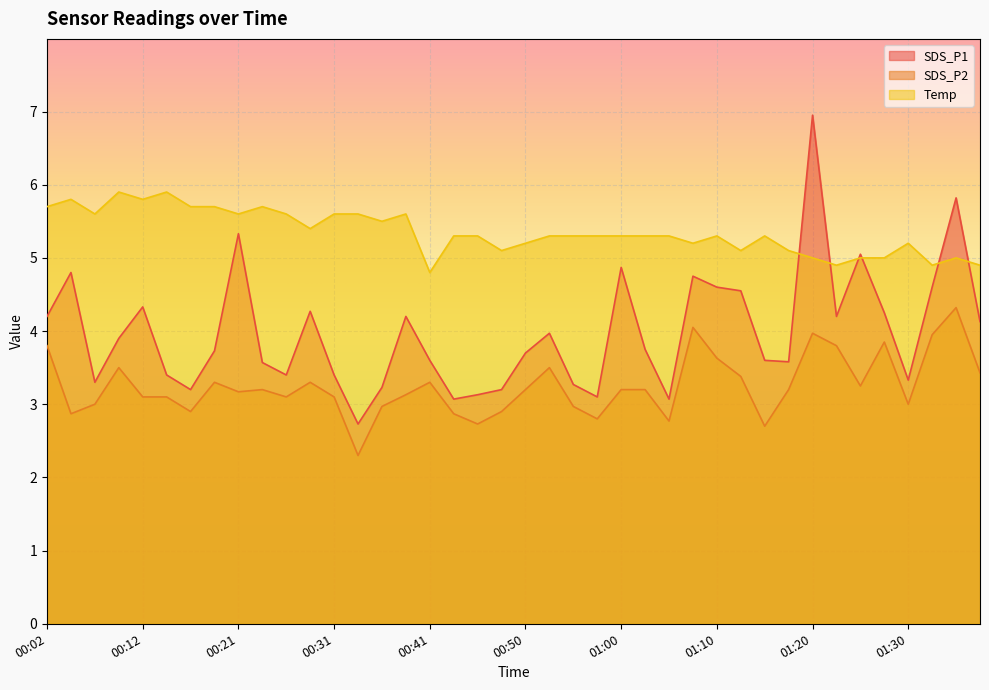

What is the label of the 33rd point from the right?

00:19